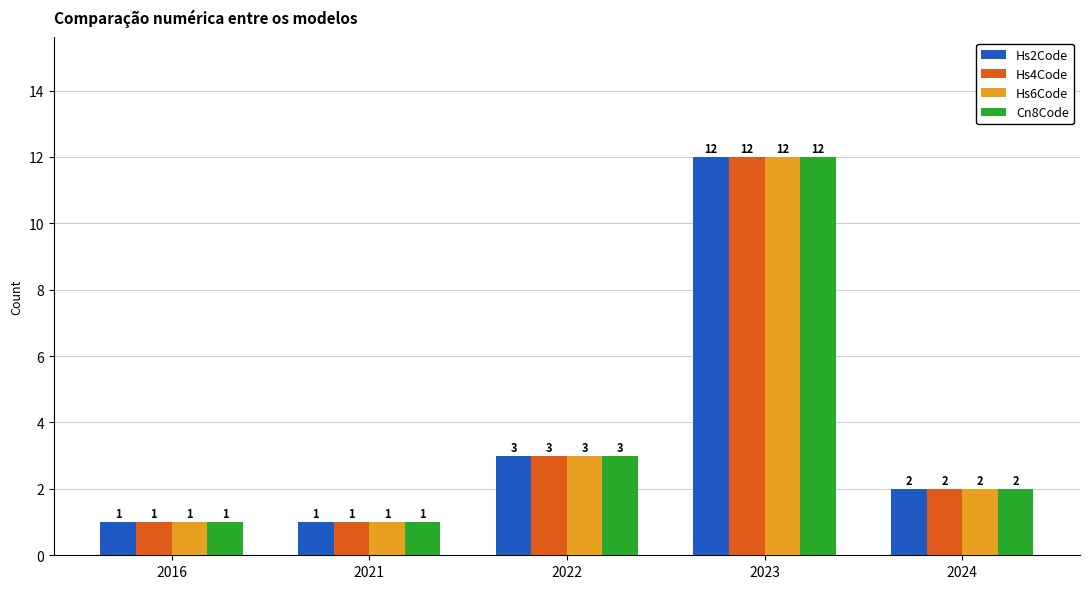

Where does the Hs4Code series first go above 2?

2022